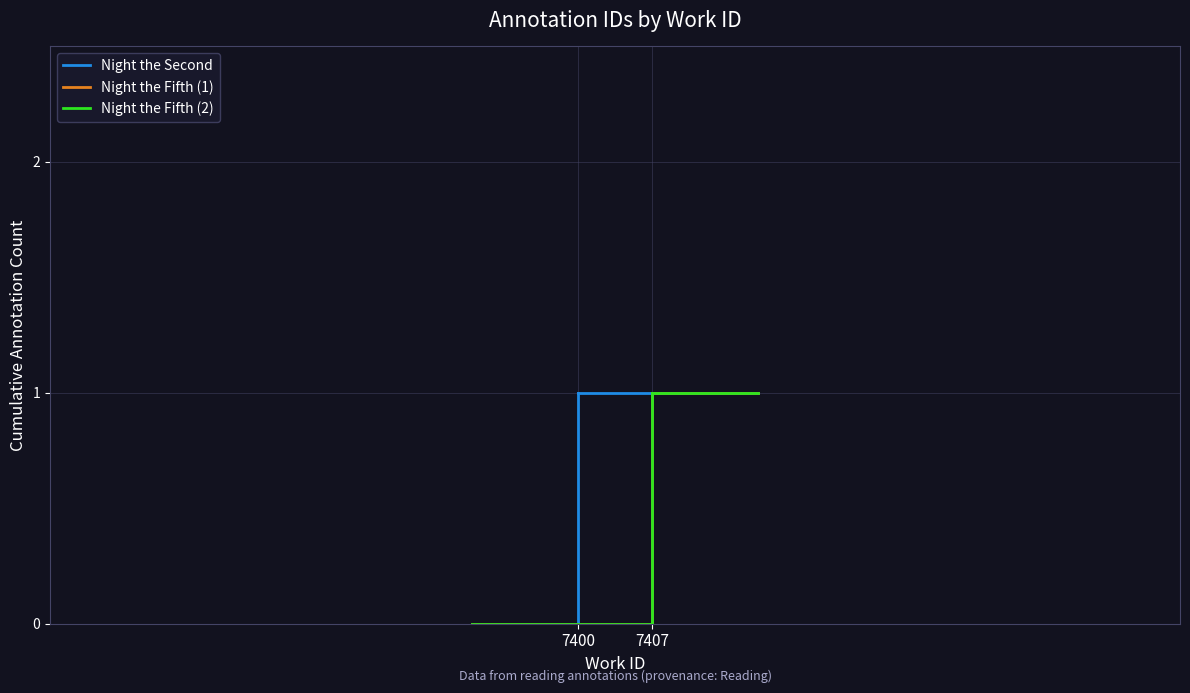

True or false: Night the Fifth (1) has a value of 2 at 7407.

False